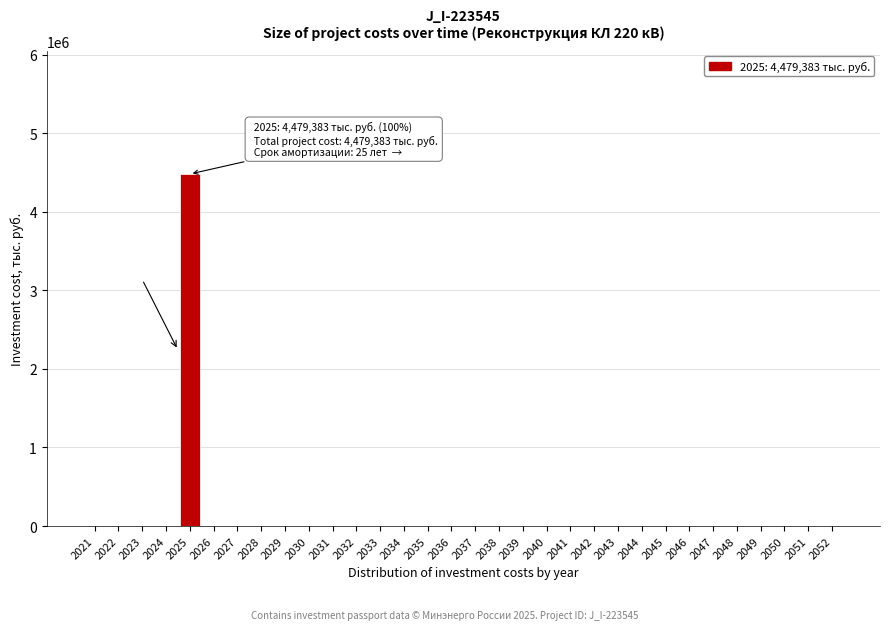

Is it true that the value at 2029 is 0.0?

True